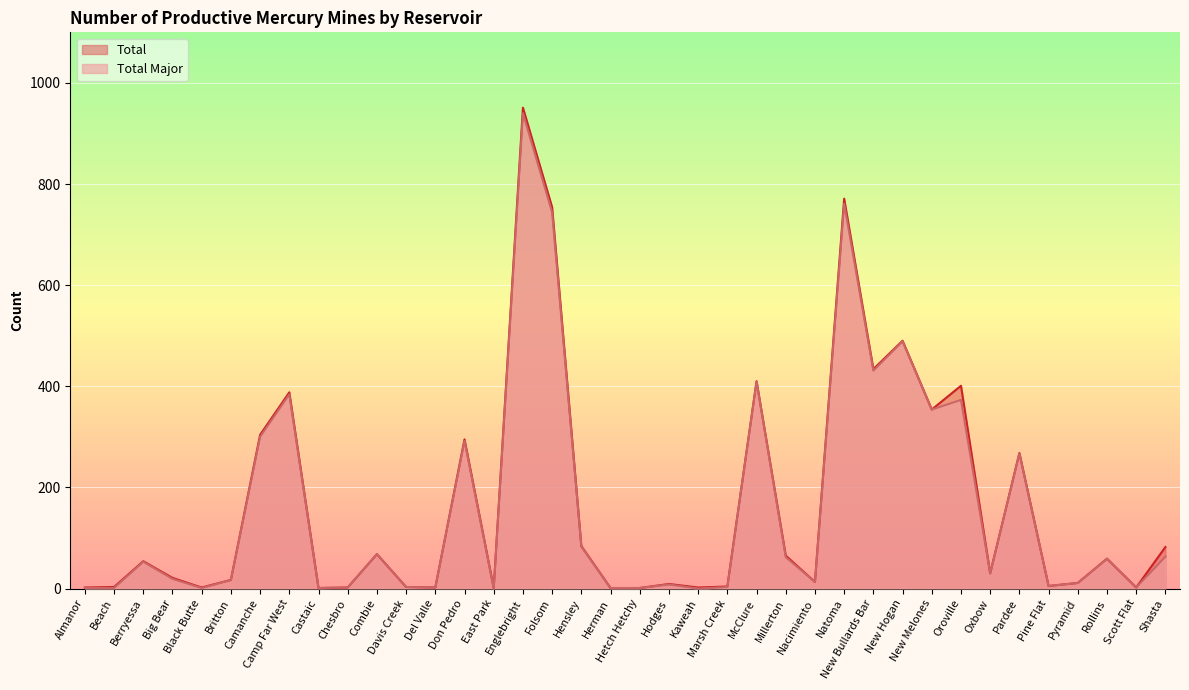

What is the greatest value displayed?

951